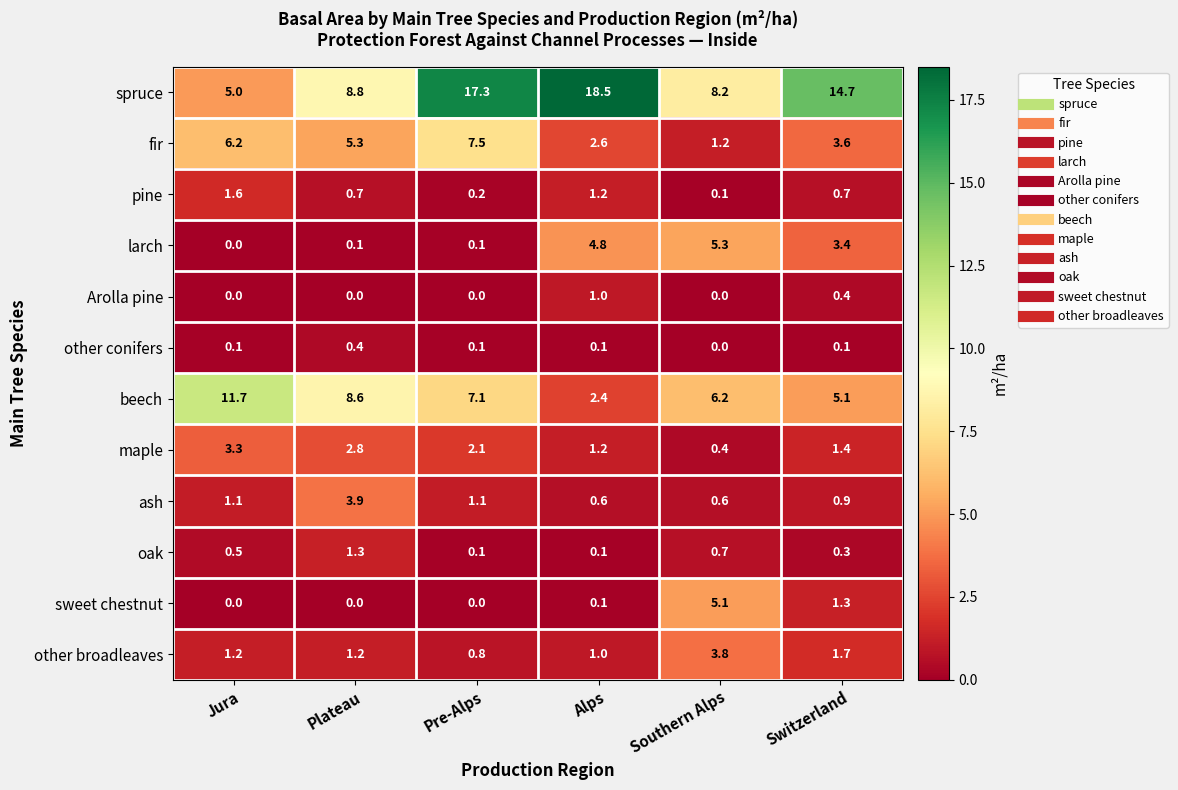

Rank the categories by maple value from lowest to highest.

Southern Alps, Alps, Switzerland, Pre-Alps, Plateau, Jura